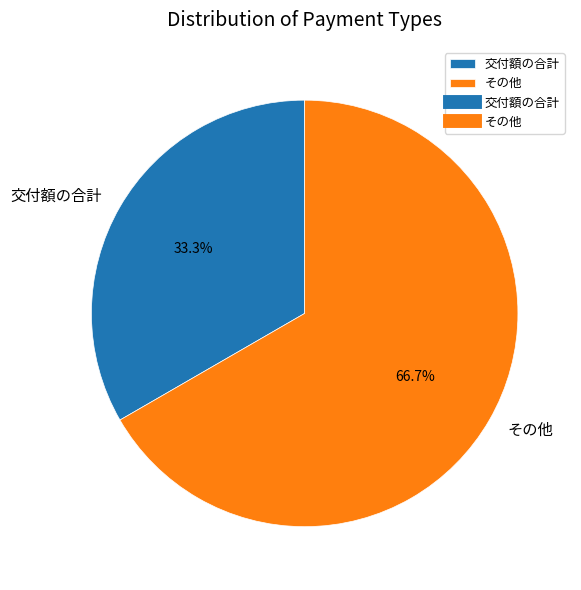

Is there any slice that represents more than half of the pie?

Yes